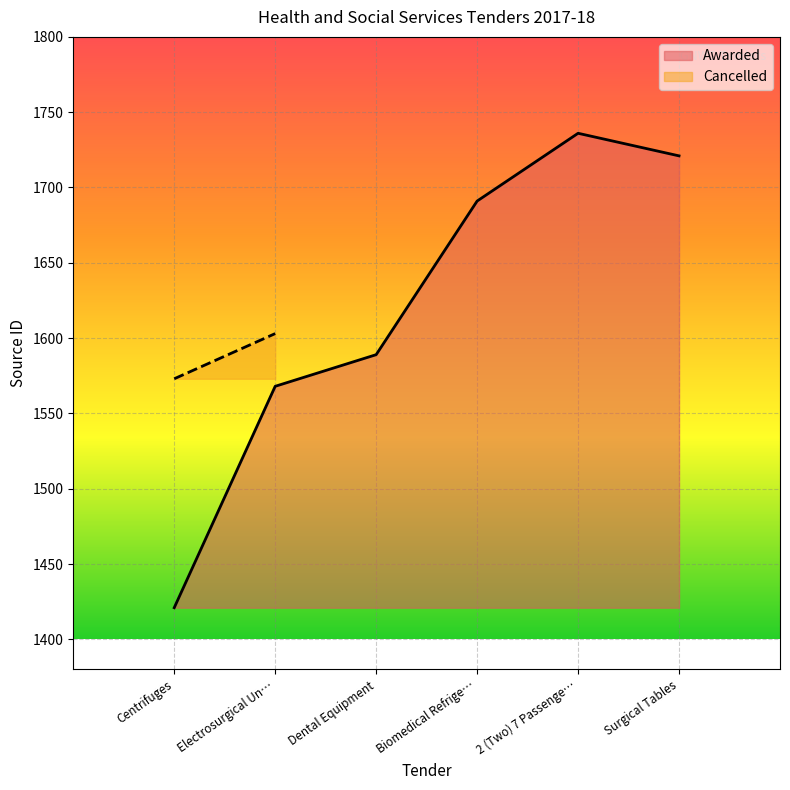

Rank the categories by Awarded value from highest to lowest.

2 (Two) 7 Passenge…, Surgical Tables, Biomedical Refrige…, Dental Equipment, Electrosurgical Un…, Centrifuges